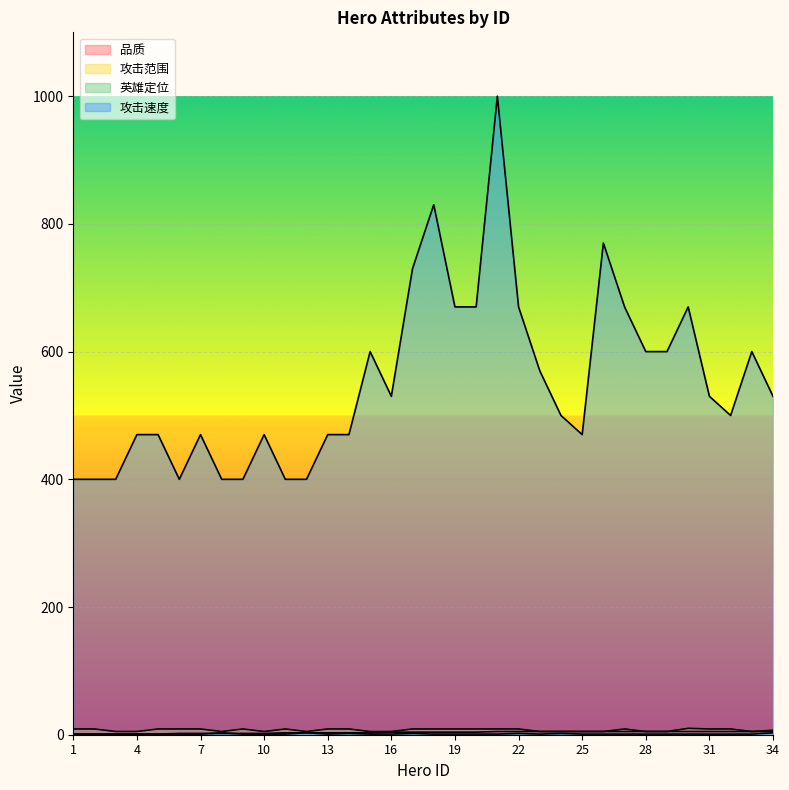

How many interior local peaks does the 攻击速度 series have?

8